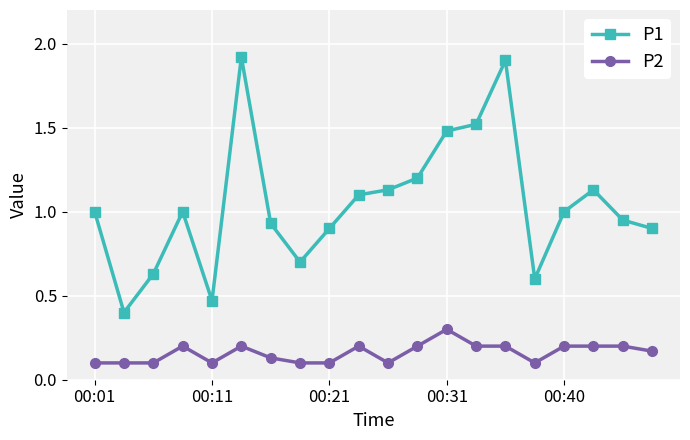

Is this an area chart (filled region under the line)?

No